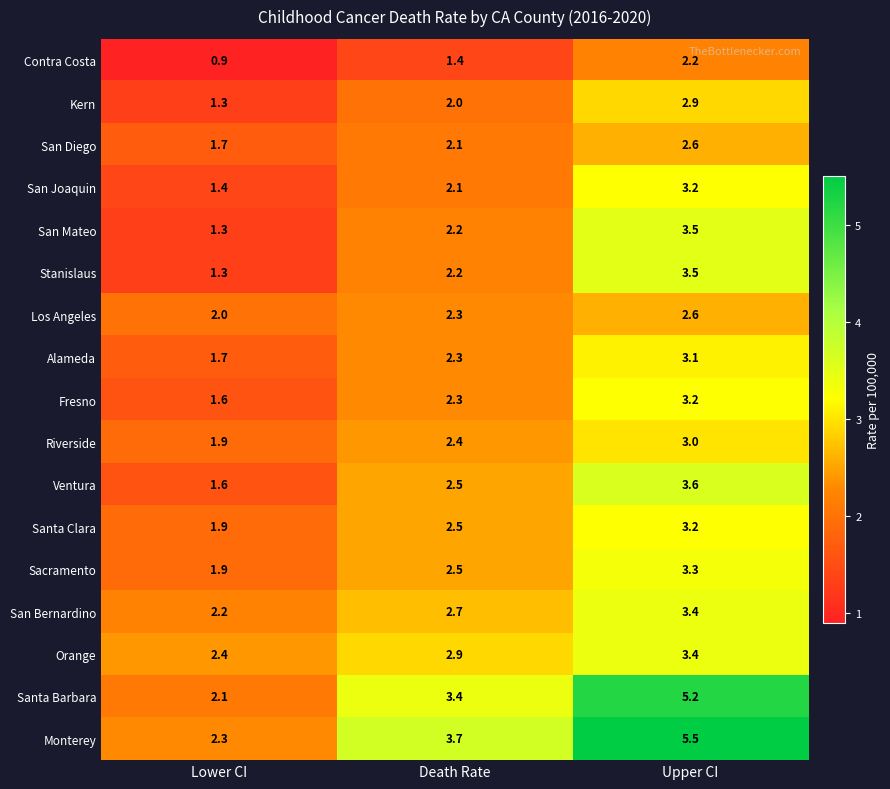

The value of Alameda at Death Rate is 2.3. True or false?

True